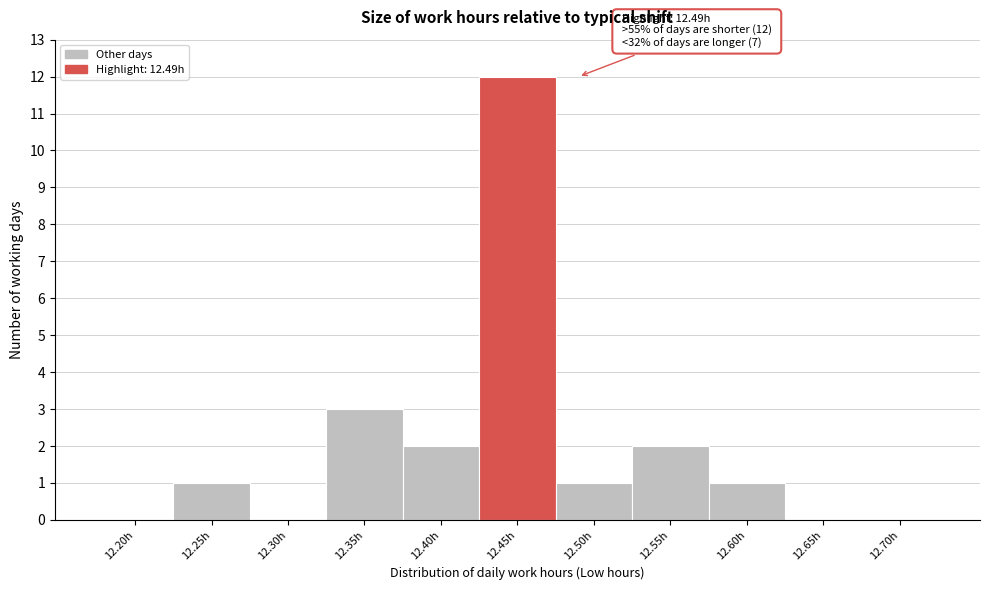

Reading right to left, list all the values displayed in this chart.

12.70h=0	12.65h=0	12.60h=1	12.55h=2	12.50h=1	12.45h=12	12.40h=2	12.35h=3	12.30h=0	12.25h=1	12.20h=0